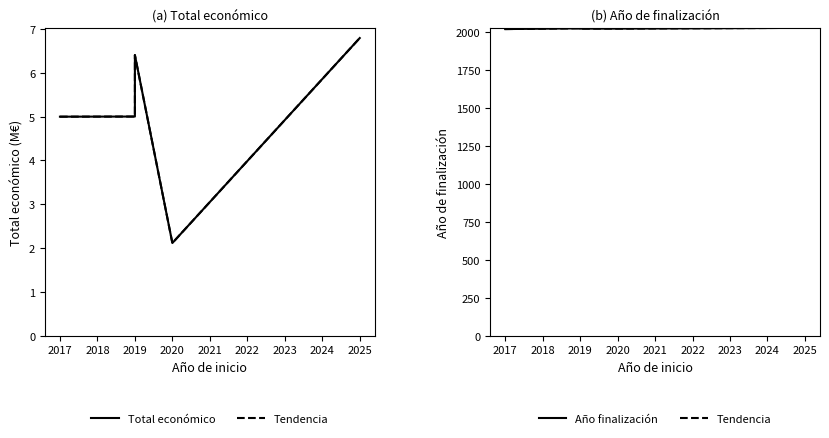

The Tendencia series shows 962.8 at 2025. True or false?

False